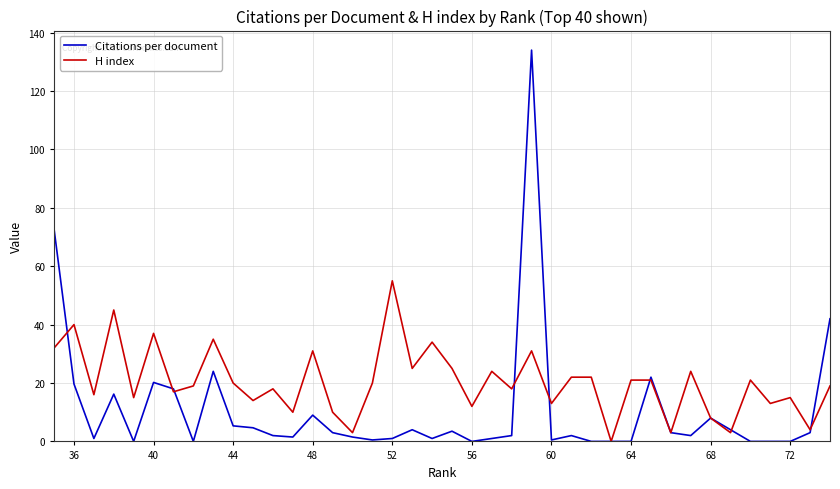

What is the difference between the second highest and second lowest values in the H index series?

42.0